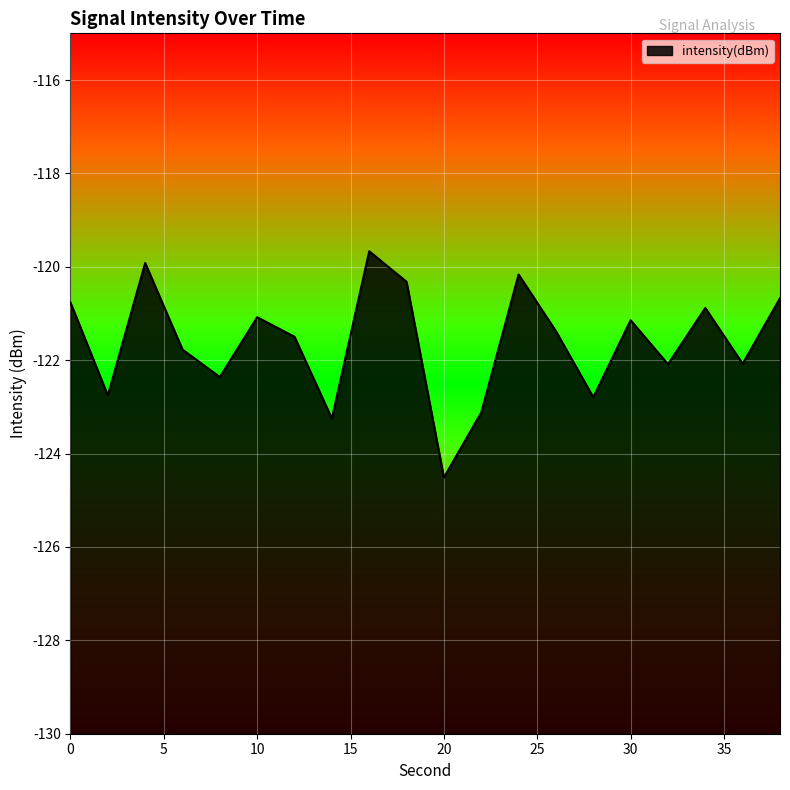

What is the difference between the values at 16 and 18?

0.7